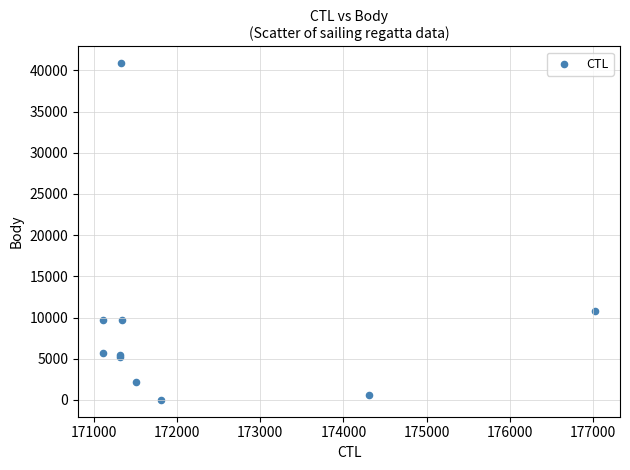

What Y value in the scatter plot is closest to 20436?

10832